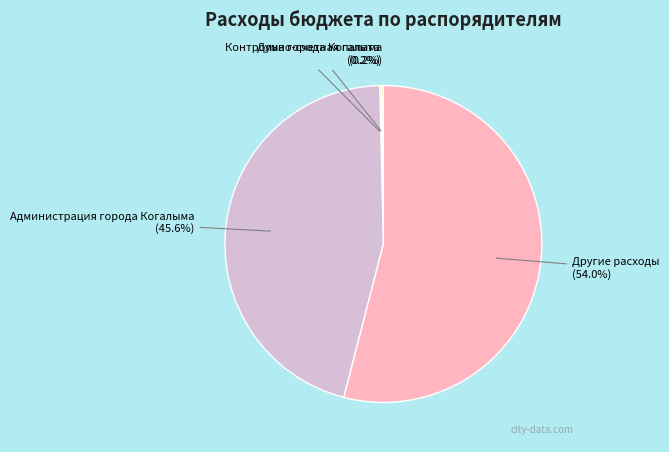

What is the largest slice in the pie chart?

Другие расходы